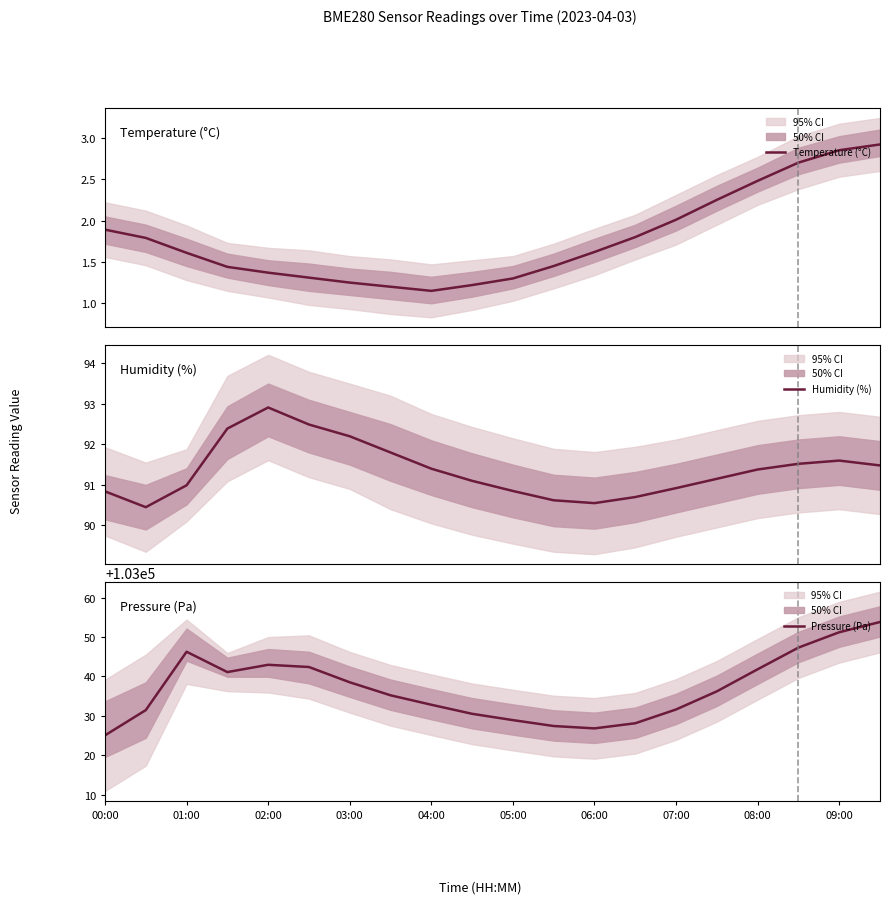

Is it true that Pressure (Pa) equals 166792.7 at 06:00?

False